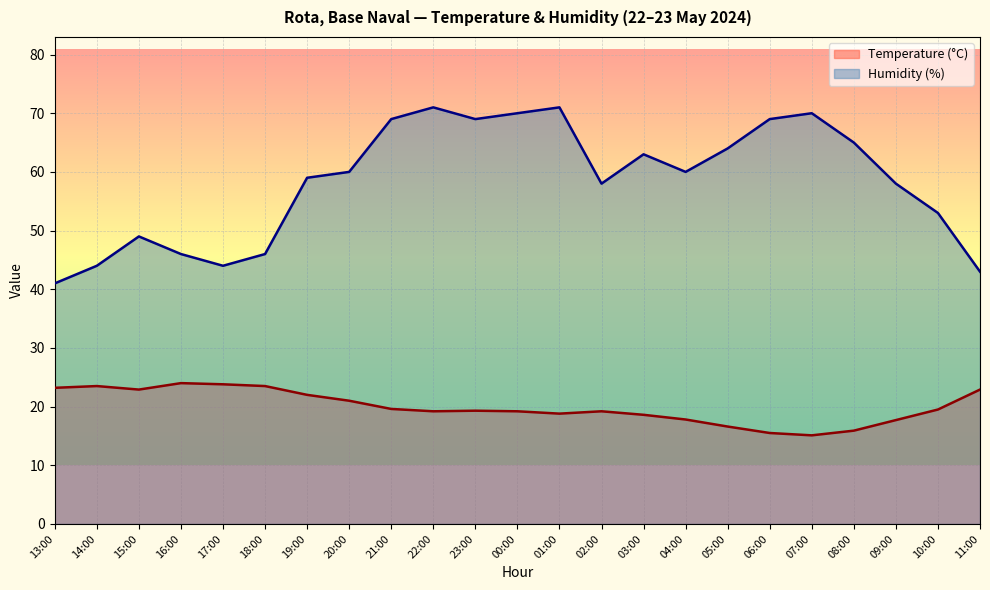

At which category is the sum across all series the highest?

22:00